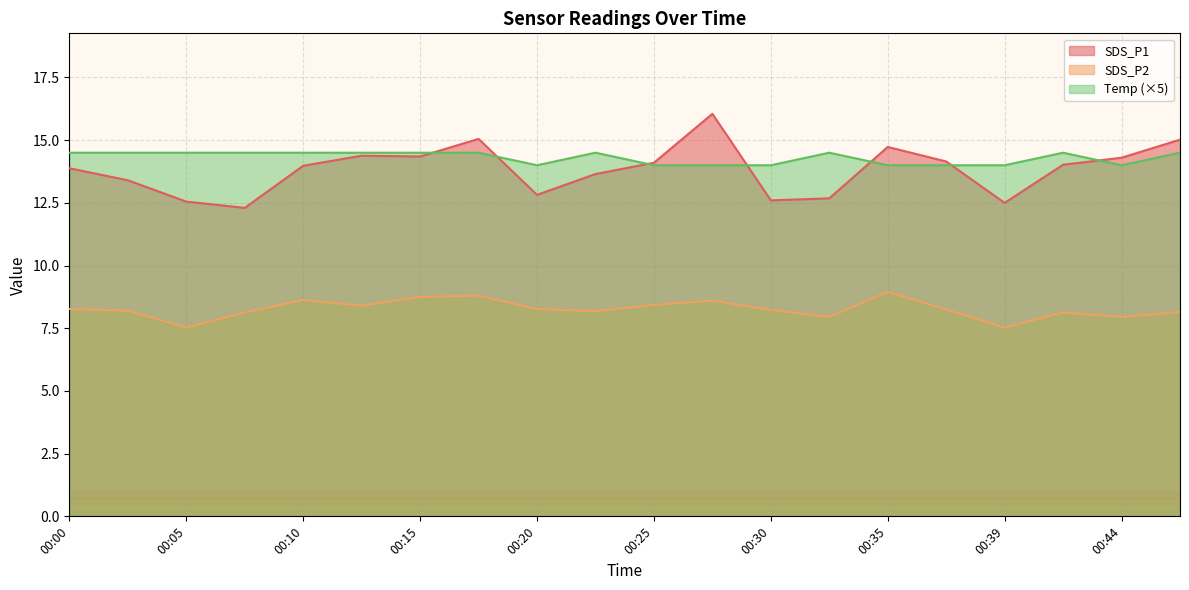

How many lines are shown in the chart?

3